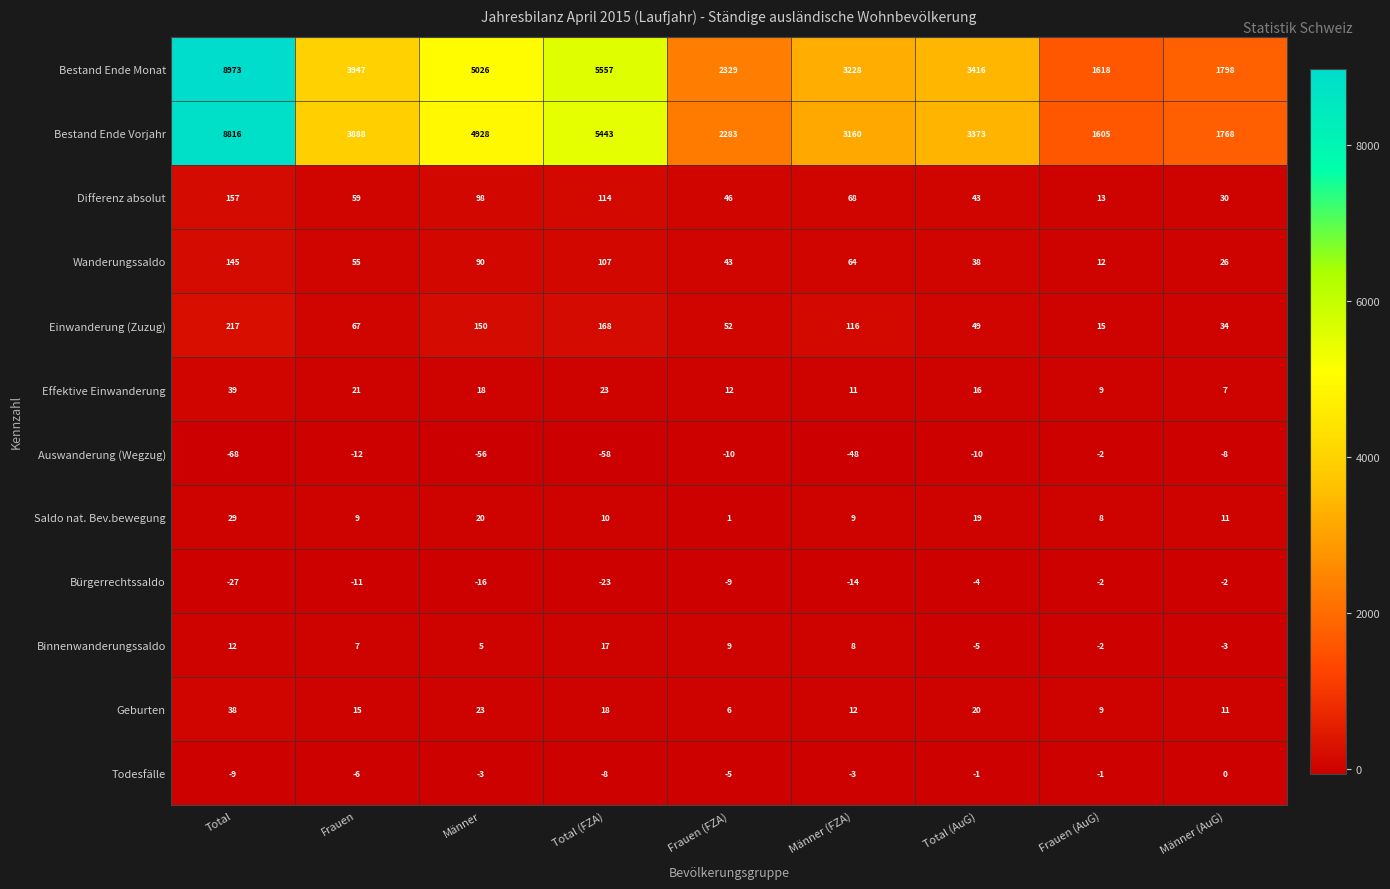

The value of Auswanderung (Wegzug) at Total is -68. True or false?

True